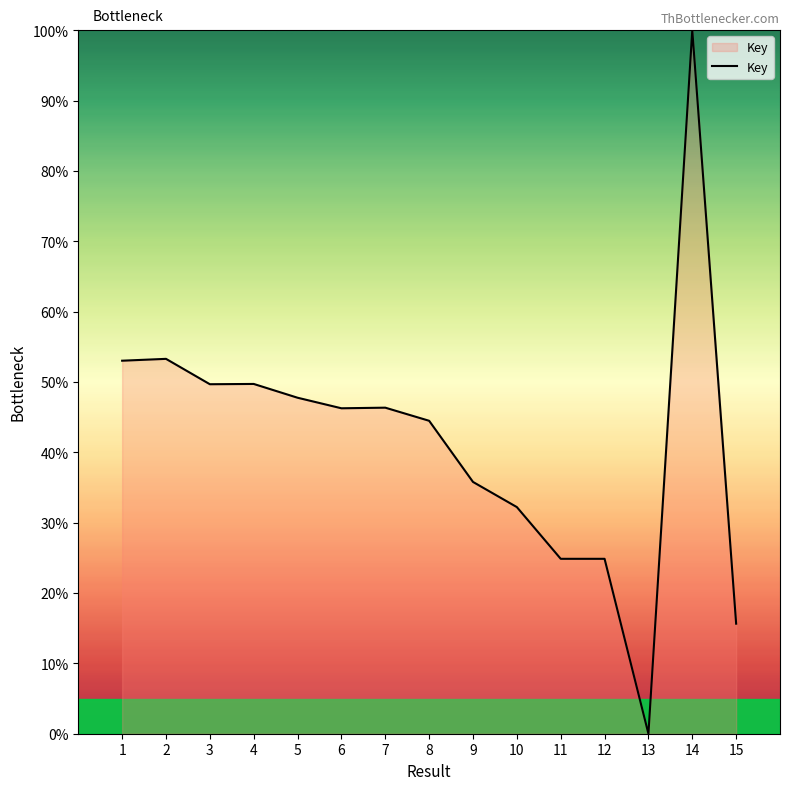

Between 4 and 8, which is larger?

4